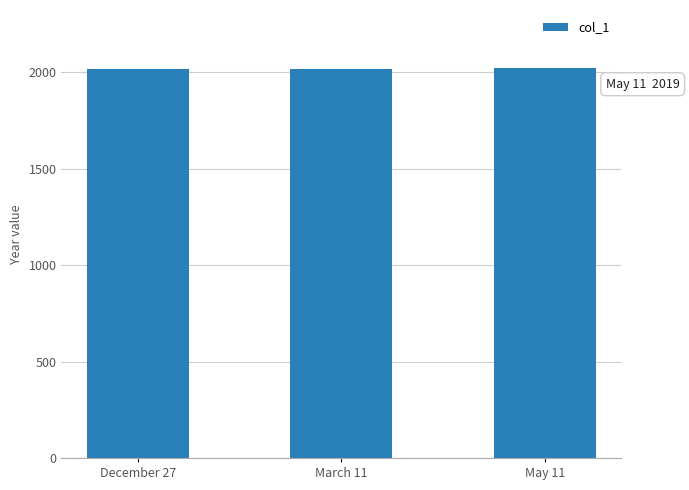

What value does the data have at March 11?

2016